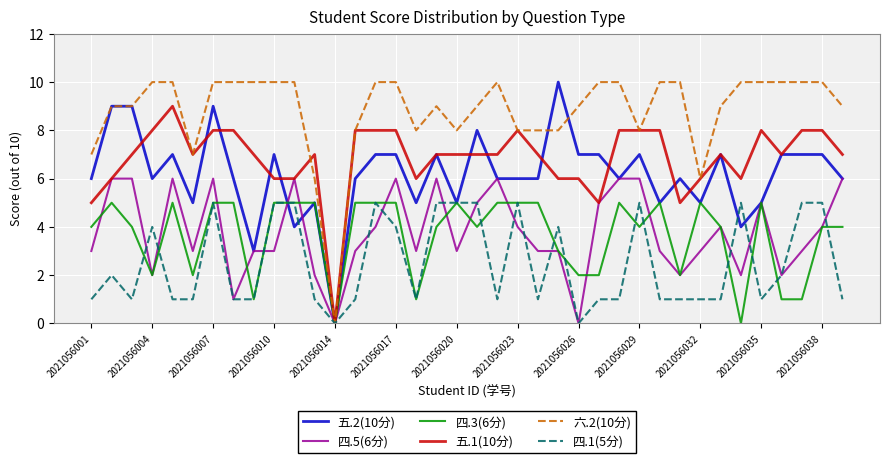

Which series has the largest total across all categories?

六.2(10分)